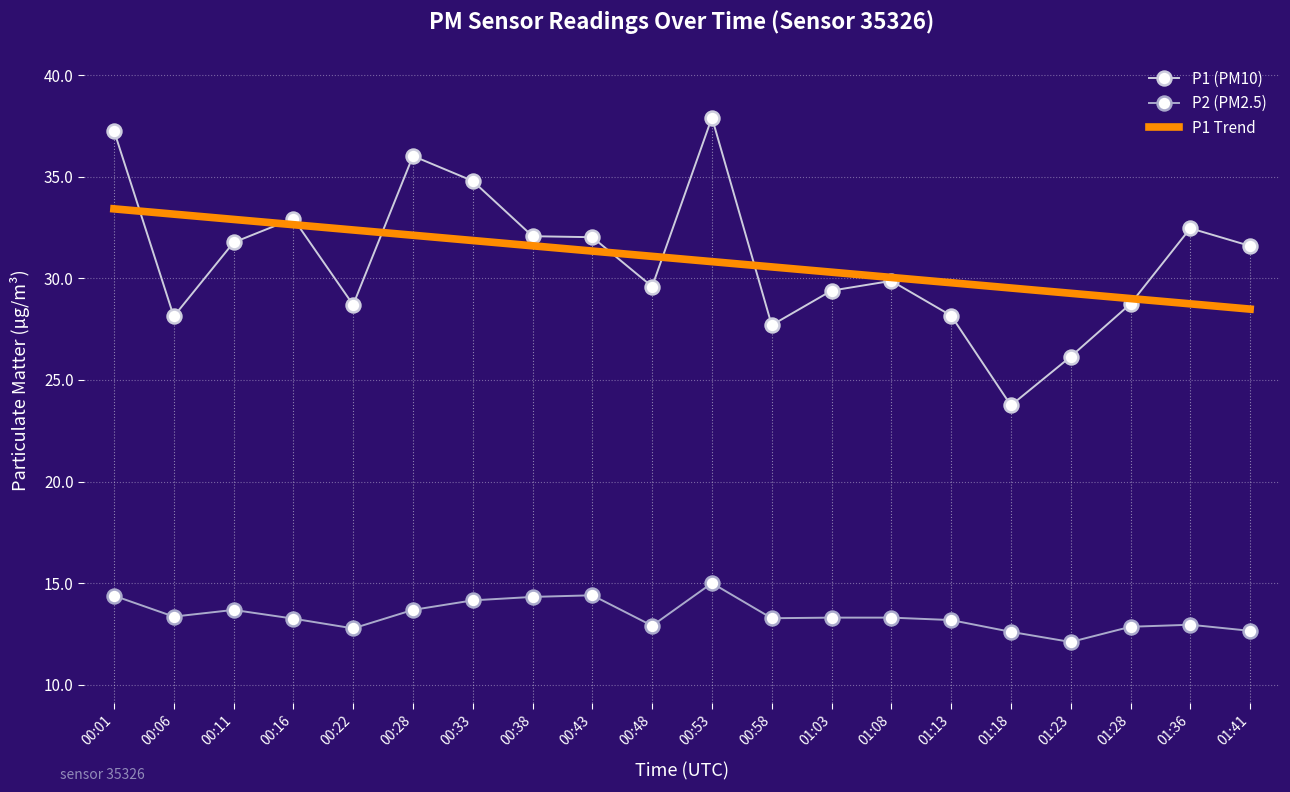

The P2 (PM2.5) series shows 20.7 at 00:58. True or false?

False